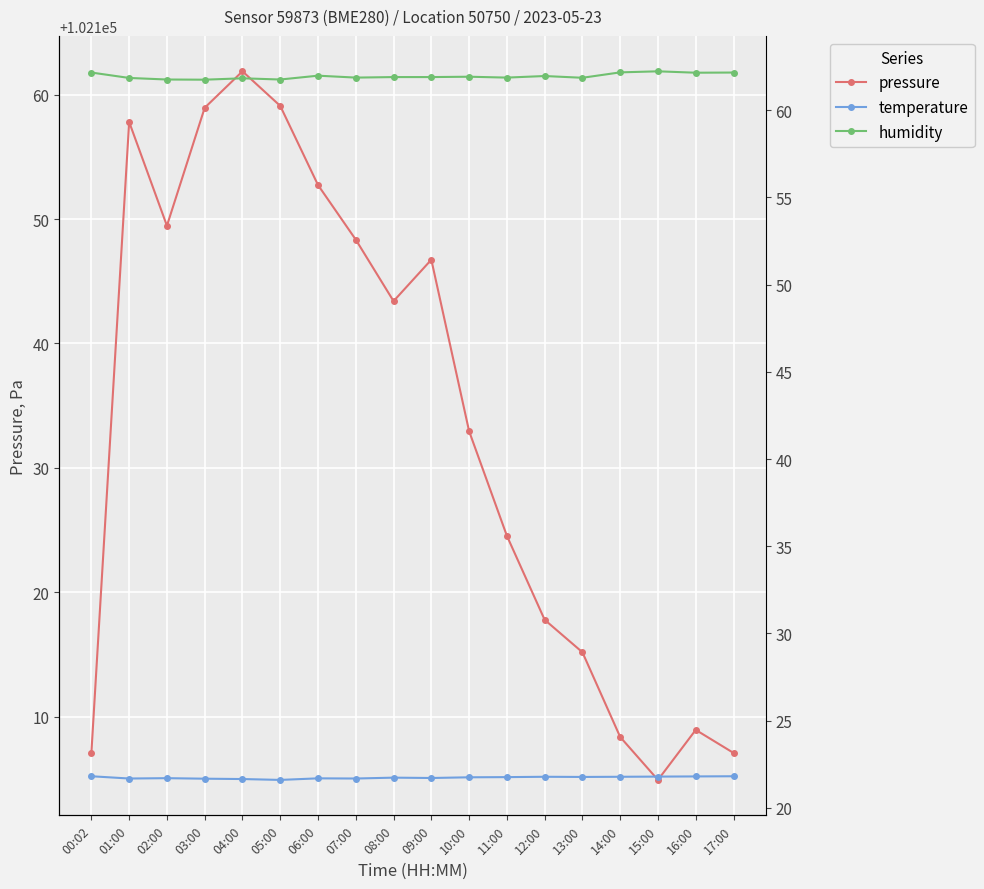

True or false: temperature has a value of 21.8 at 15:00.

True